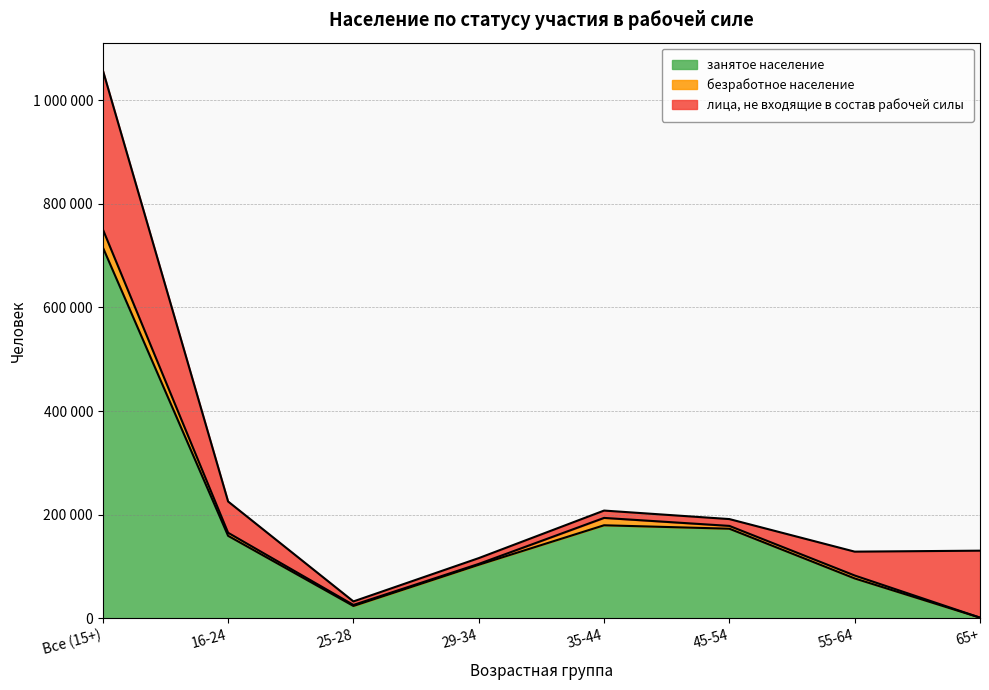

How many data points in безработное население are above 5653?

3